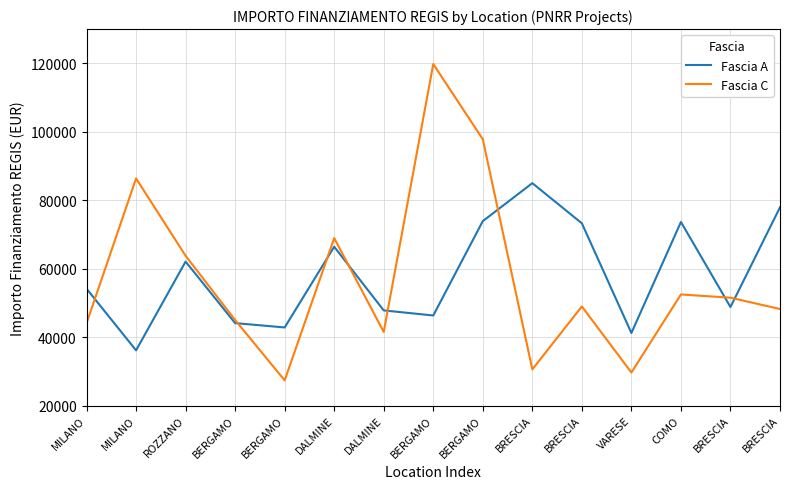

Reading right to left, what are all the values shown in this chart?

Fascia A: 77926.5	48776.3	73636.1	41196.6	73250.1	84977.9	73886.6	46312.5	47794.5	66393.6	42816.5	44080.6	62062.4	36123.8	54144.9
Fascia C: 48200.6	51504.7	52455.4	29640.7	48957.9	30558.8	97812.0	119783.4	41496.0	68925.6	27342.9	44978.7	63747.5	86371.0	44036.1